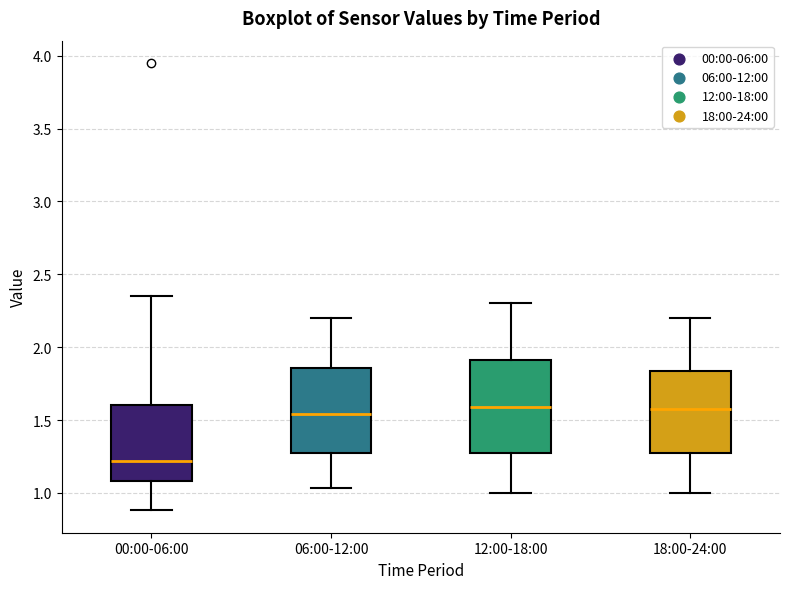

Reading left to right, transcribe this box plot: for each box, give where its median line is, the range the box spans, and where its two whiskers end, as read against the y-axis. The values are not printed on the chart, so give them approximately, as read against the axis.

00:00-06:00: median 1.20, box 1.10 to 1.60, whiskers 0.90 to 2.35
06:00-12:00: median 1.55, box 1.25 to 1.85, whiskers 1.05 to 2.20
12:00-18:00: median 1.60, box 1.25 to 1.90, whiskers 1.00 to 2.30
18:00-24:00: median 1.60, box 1.25 to 1.85, whiskers 1.00 to 2.20